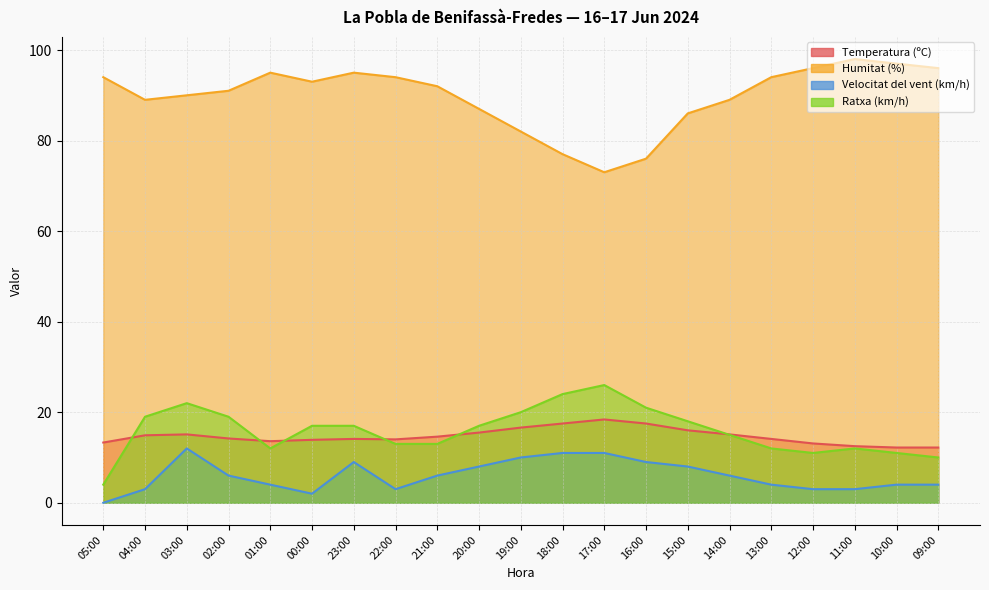

Which category has the highest value across all series?

11:00